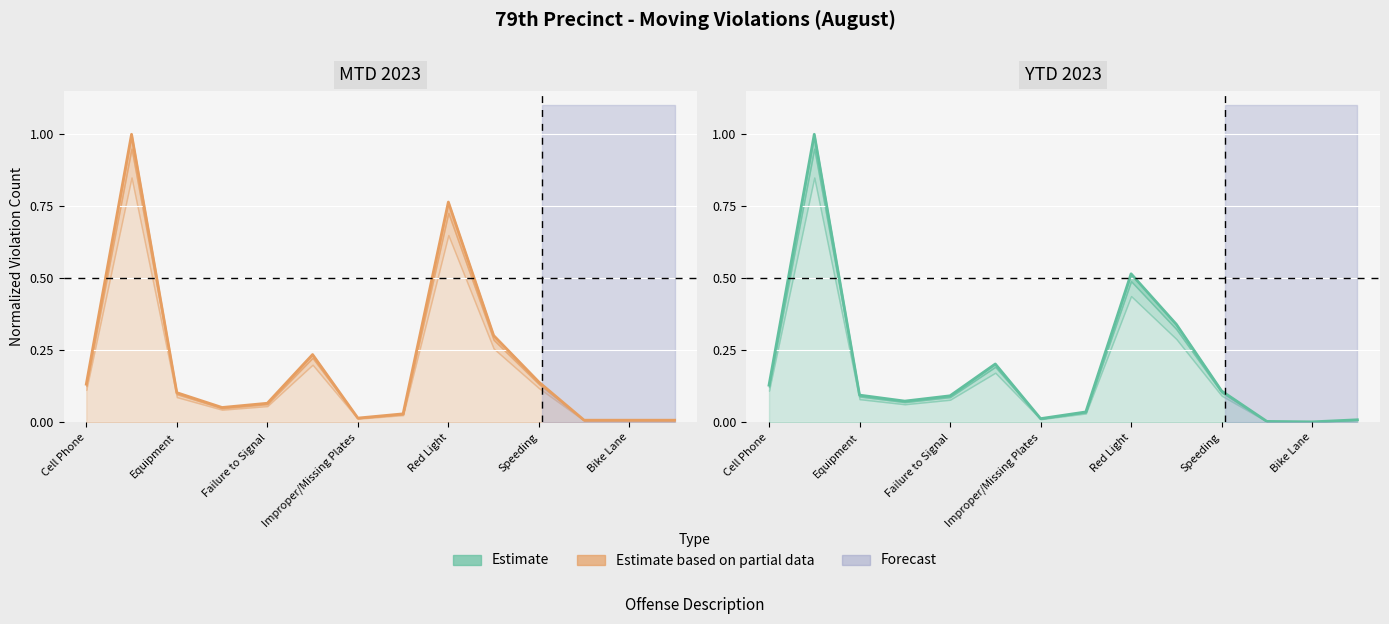

The MTD 2023 series shows 0.2 at Improper Turn. True or false?

True